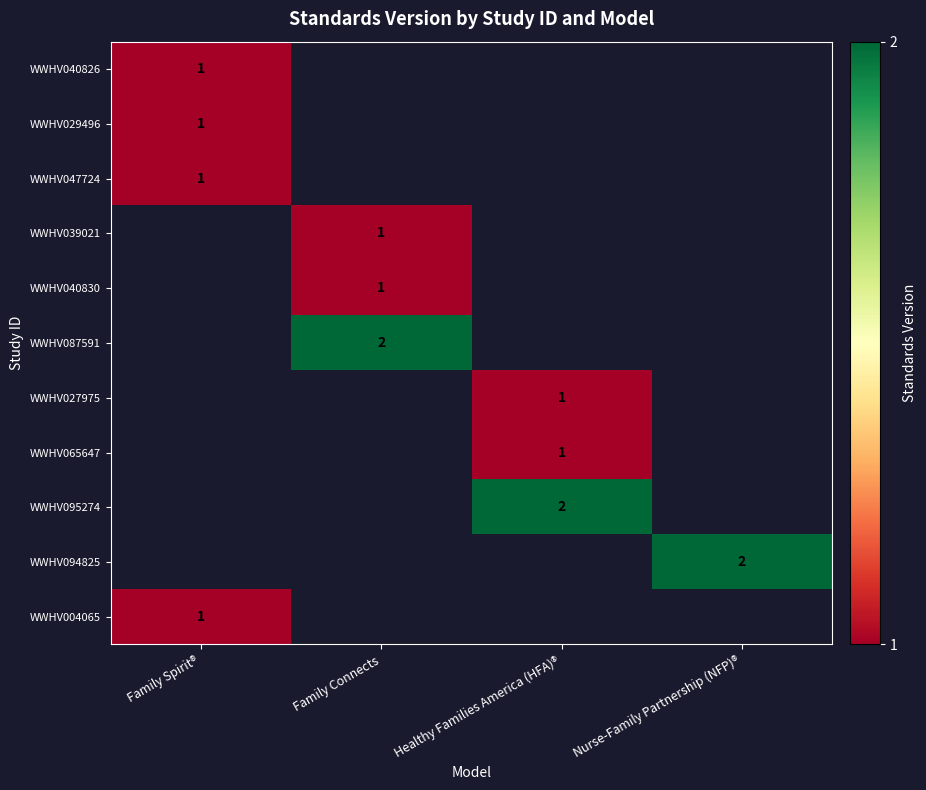

Is the value of WWHV065647 at Family Spirit® greater than the value of WWHV039021 at Family Connects?

No